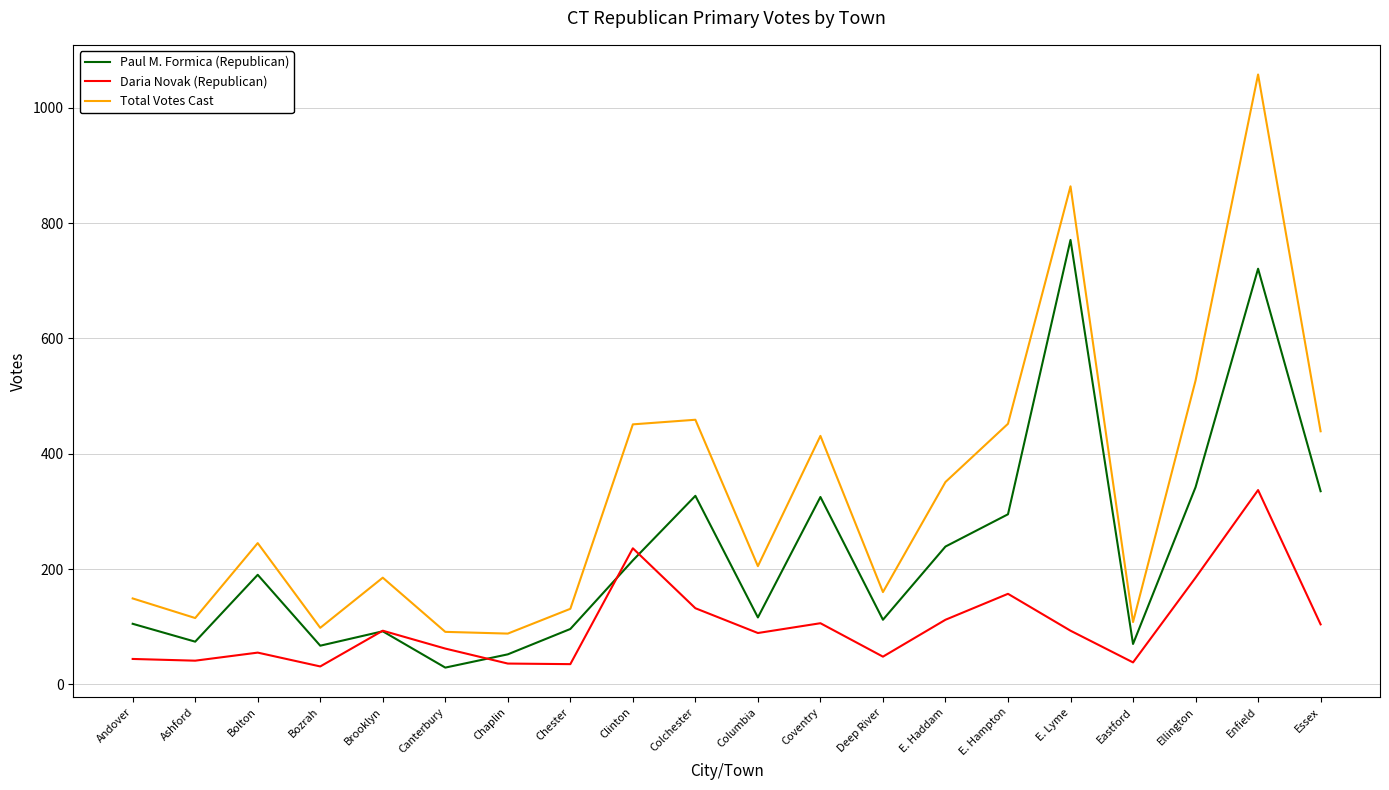

Where is Total Votes Cast nearest to the value 573?

Ellington